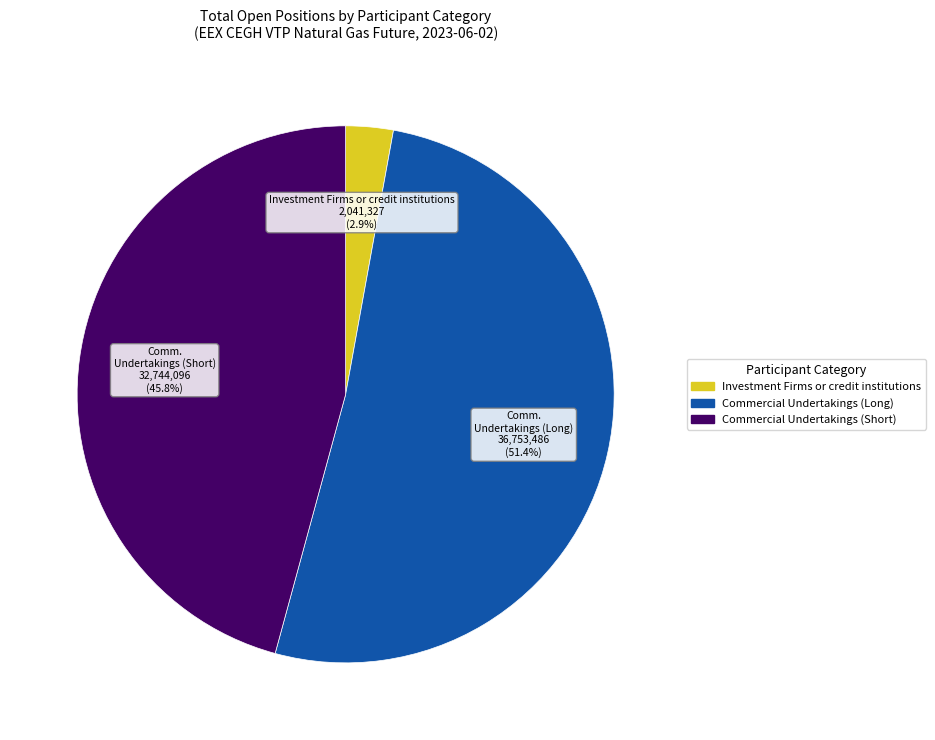

Is it true that Commercial Undertakings (Long) is 57% of the pie?

False